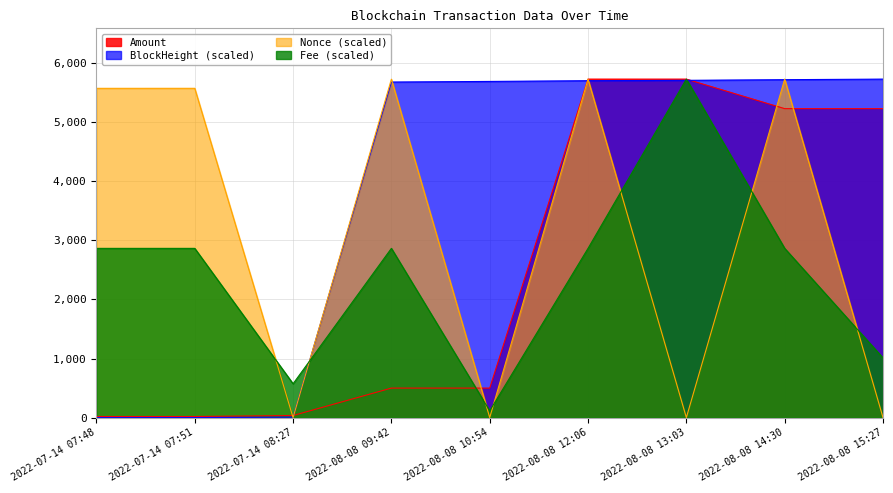

Does the chart display data point markers on the line(s)?

No